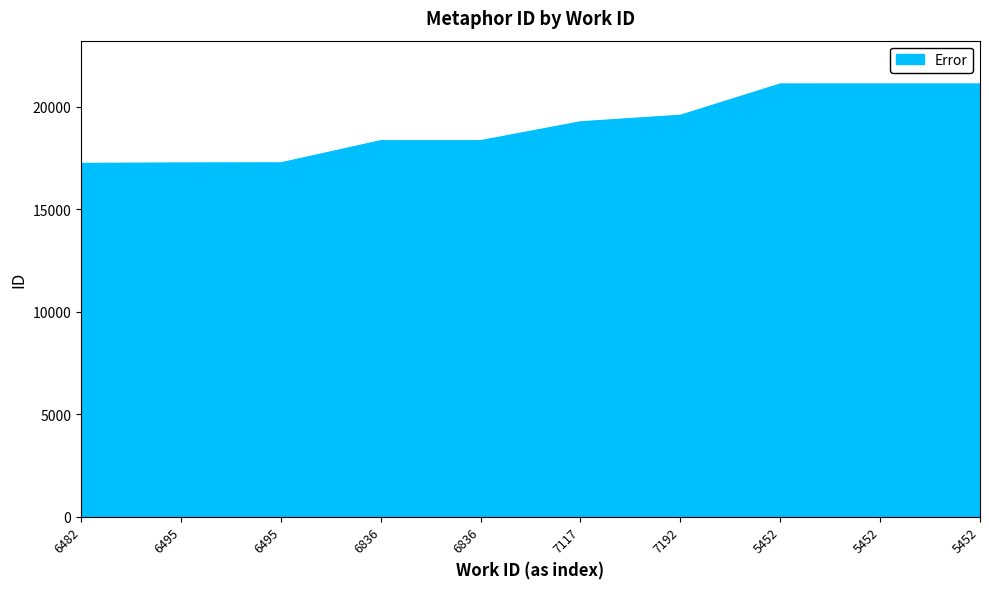

Which category has the highest value across all series?

5452